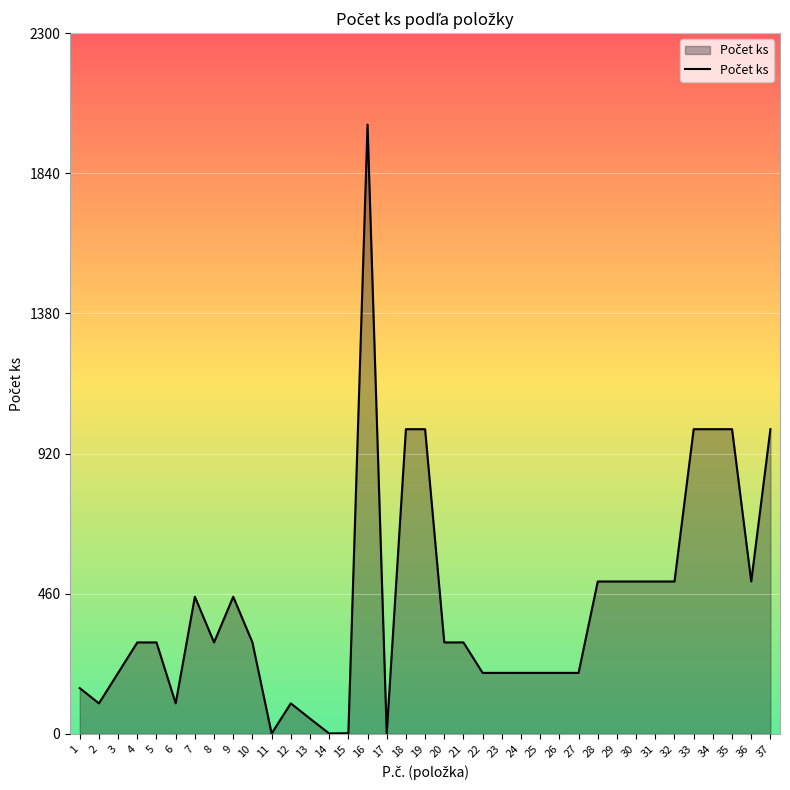

What is the maximum value shown in the chart?

2000